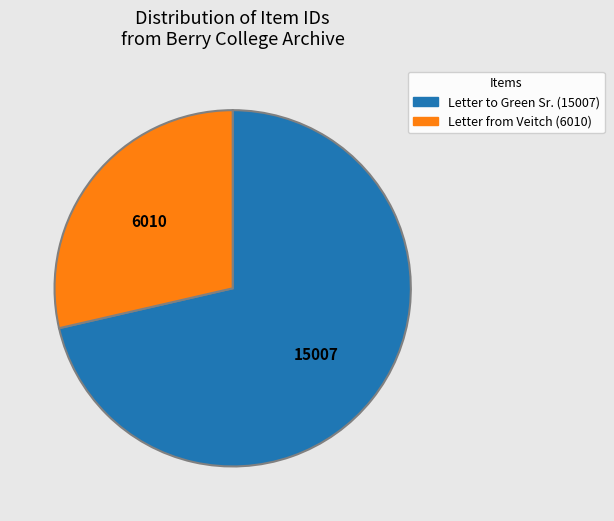

Does any single category account for the majority?

Yes